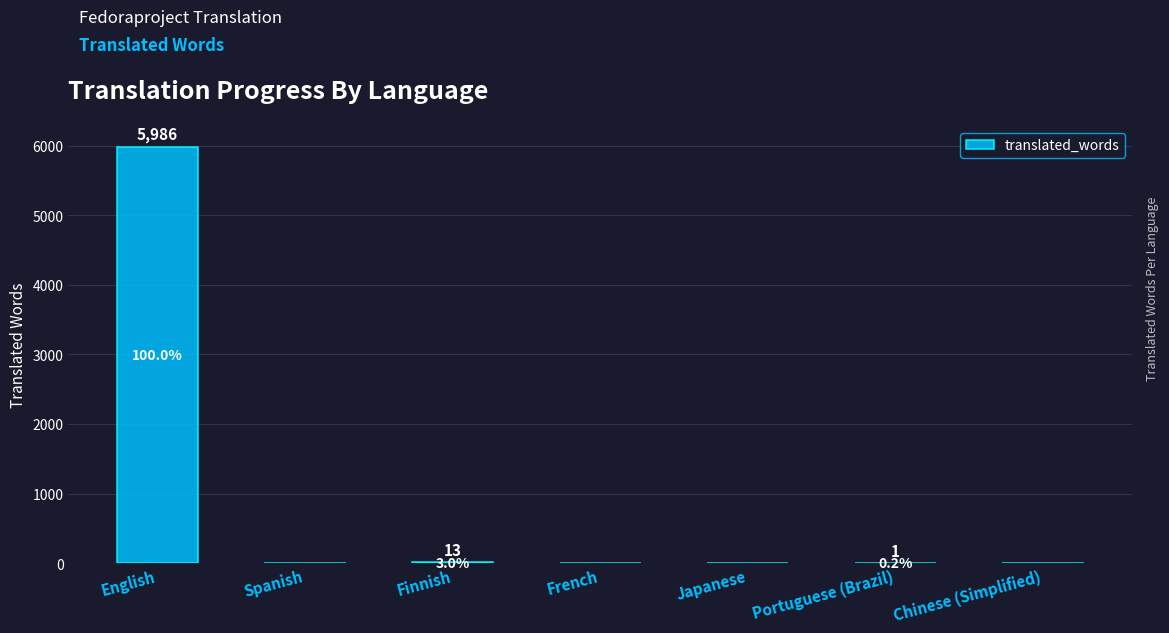

What is the sum of the values at English and Spanish?

5986